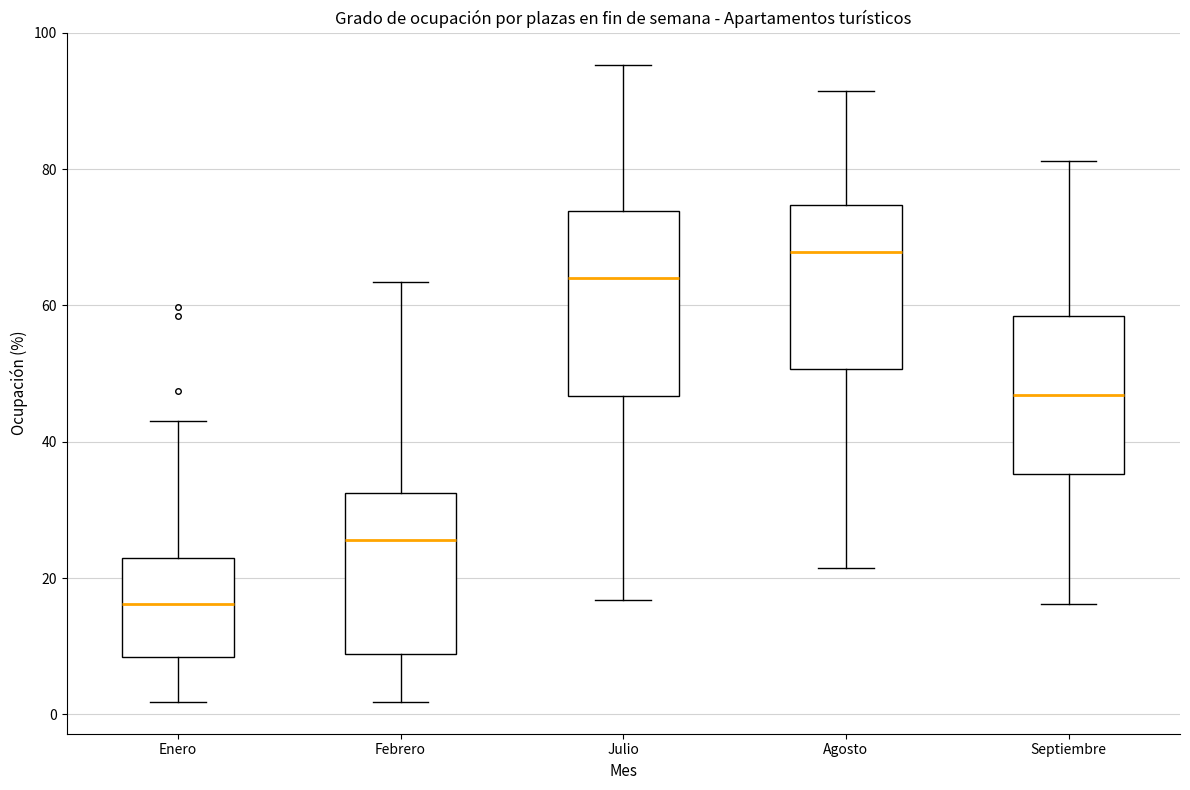

Where is the lower edge of the box for Septiembre on the y-axis? The values are not printed on the chart, so give them approximately, as read against the axis.

36